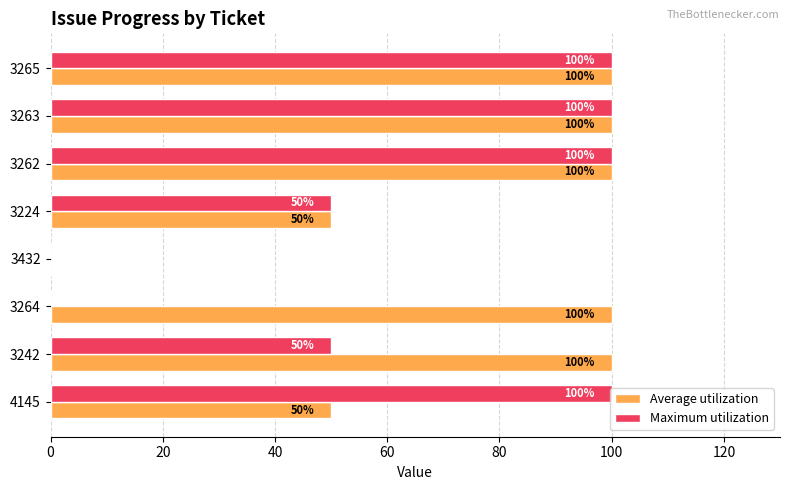

What is the sum of the Maximum utilization values at 3265 and 3262?

200